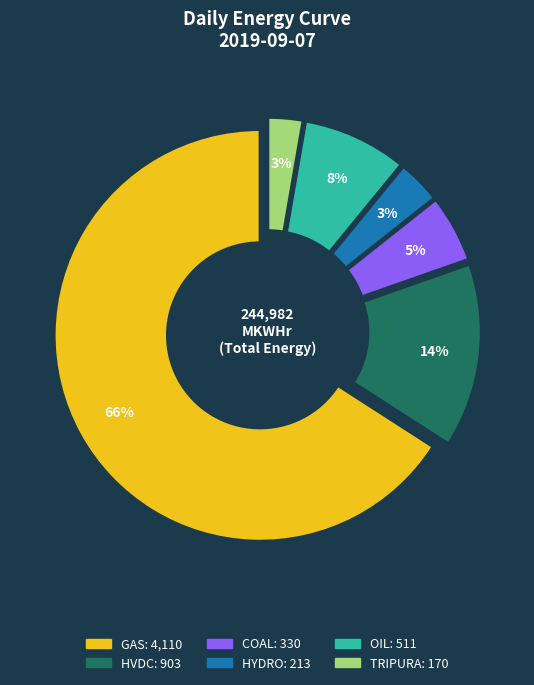

What percentage is the HVDC slice, to the nearest percent?

14%